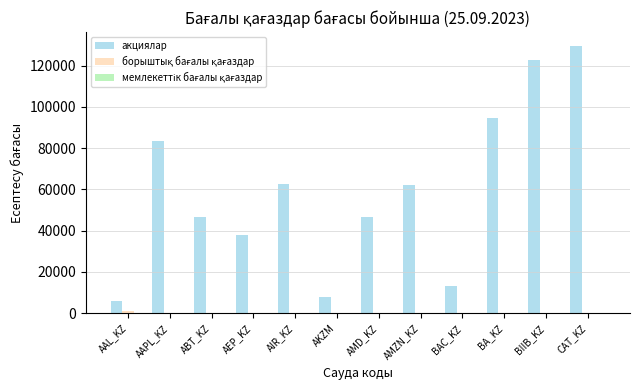

What is the sum of all акциялар values?

714178.6